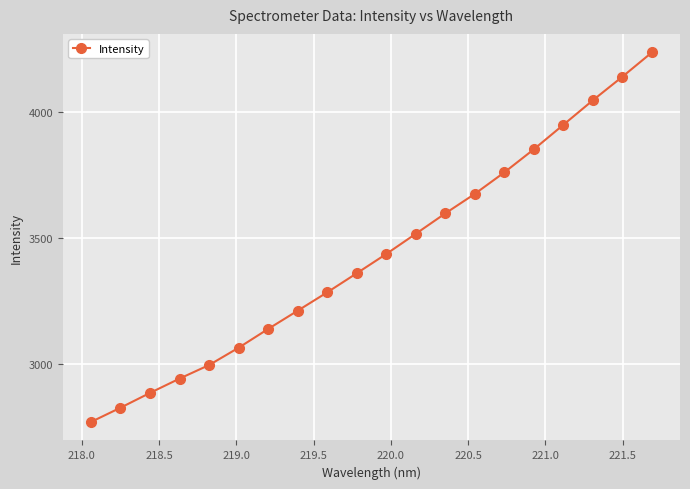

What is the value of the 10th point from the left?

3360.0